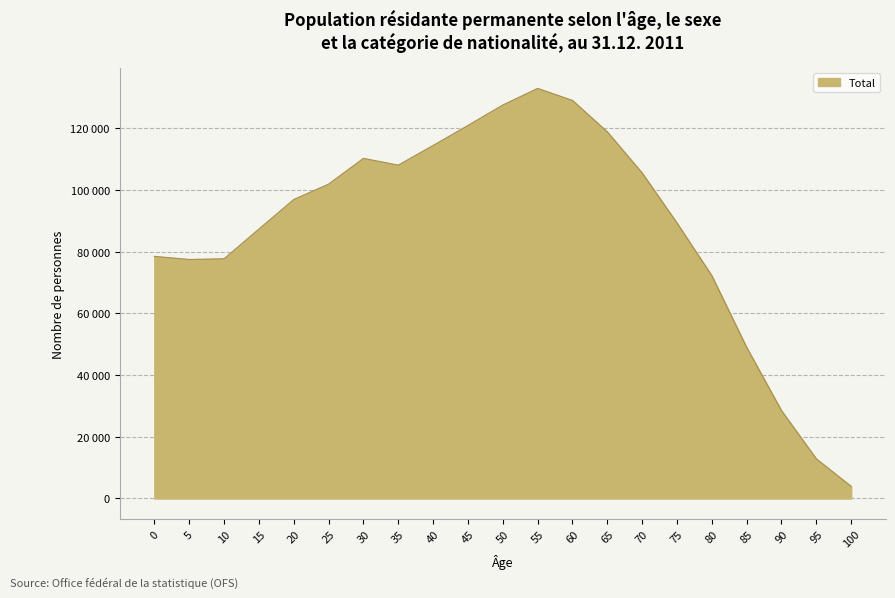

Is this an area chart (filled region under the line)?

Yes